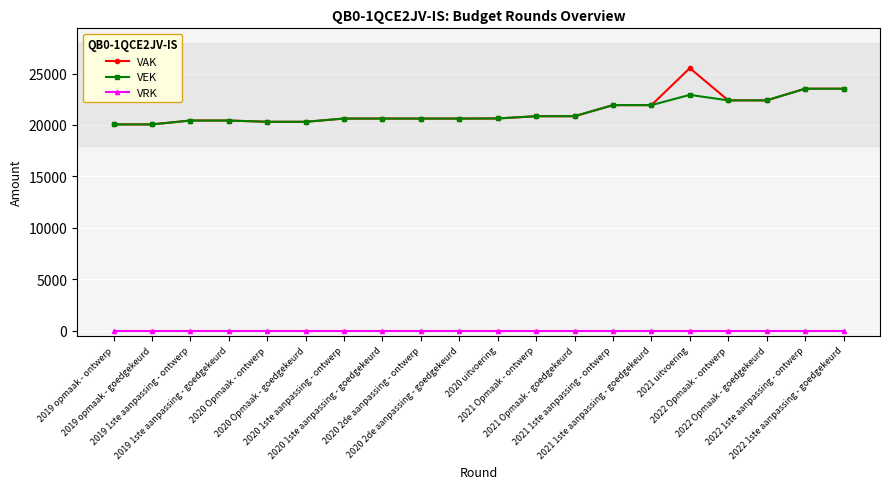

Which series has the widest spread of values?

VAK